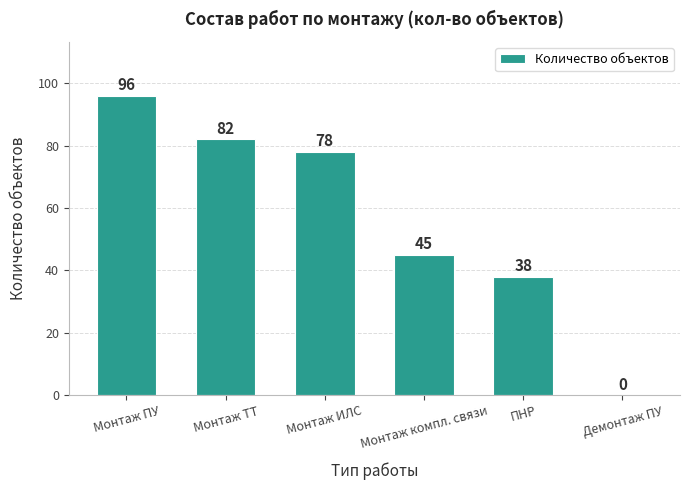

Where is the data nearest to the value 48?

Монтаж компл. связи